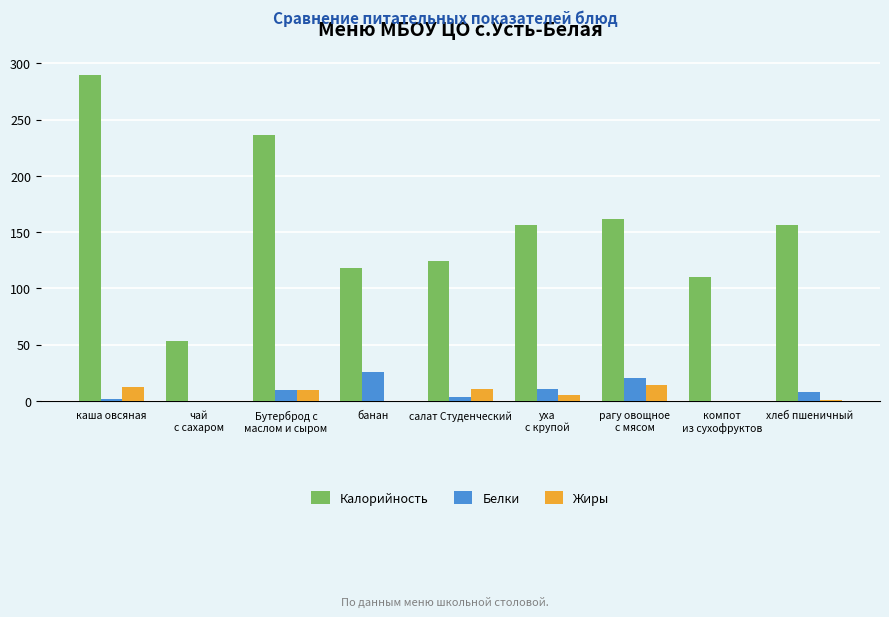

What is the highest value of the Калорийность series?

290.0